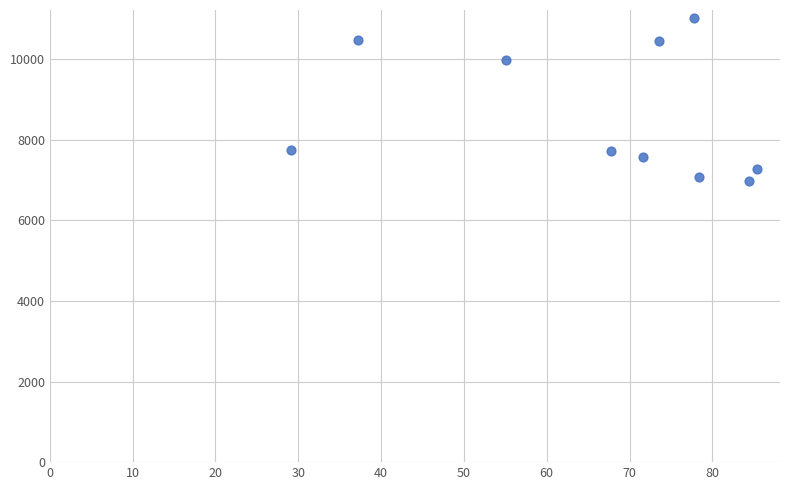

What Y value in the scatter plot is closest to 8998?

9977.7